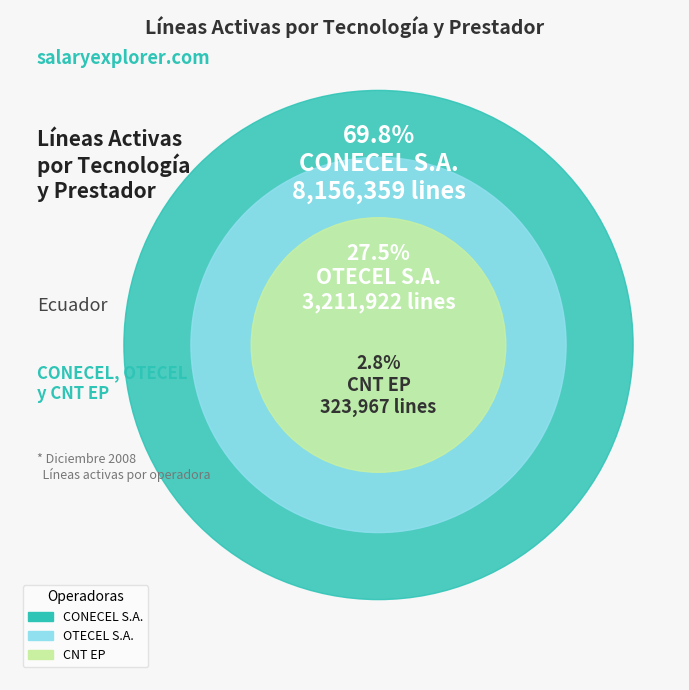

Is it true that OTECEL S.A. is 41% of the pie?

False